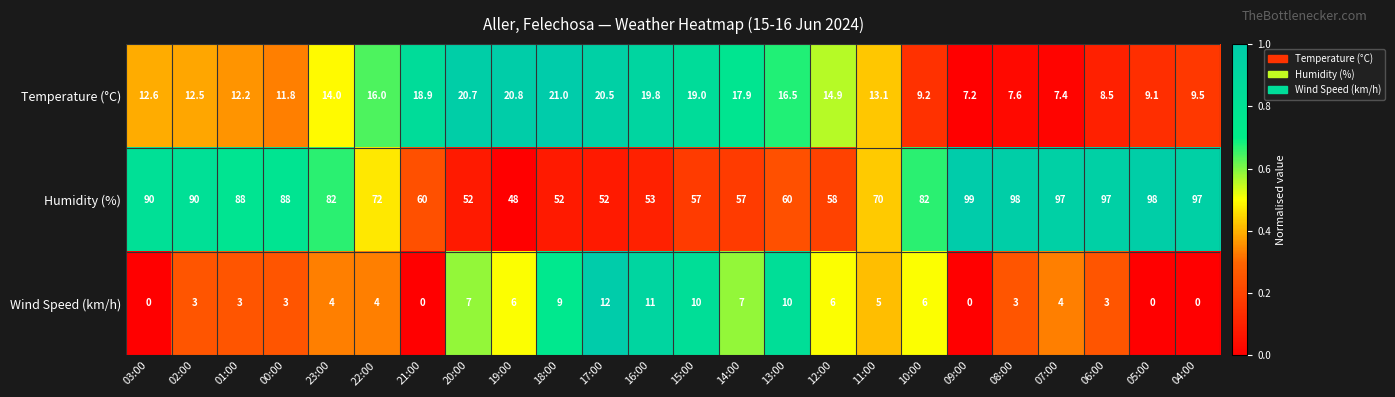

Is it true that Temperature (°C) equals 14.0 at 23:00?

True